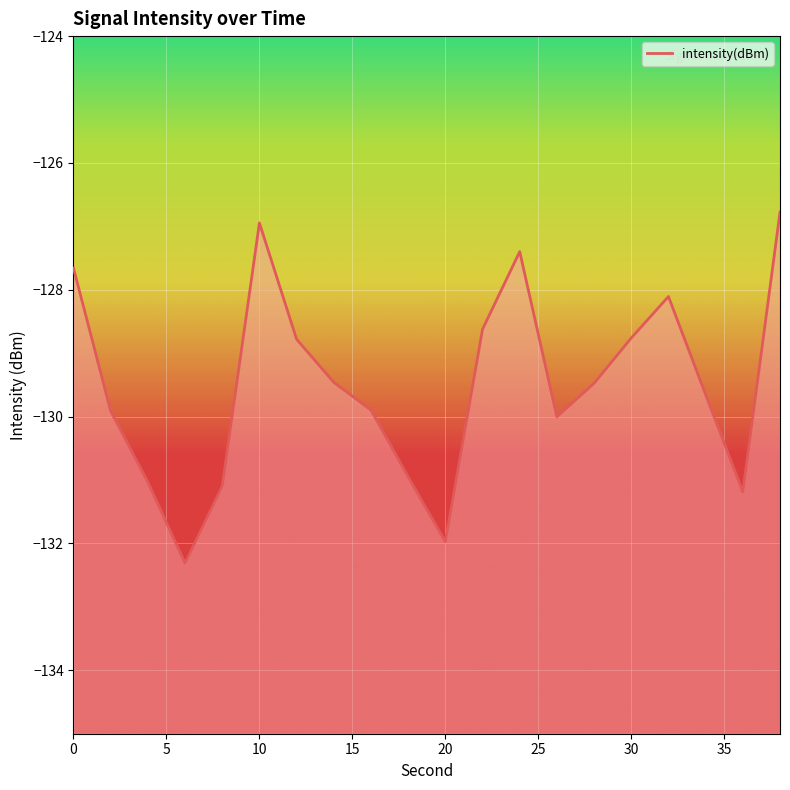

What is the greatest value displayed?

-126.8